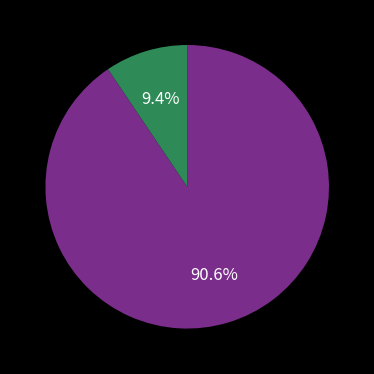

How many slices are in this pie chart?

2